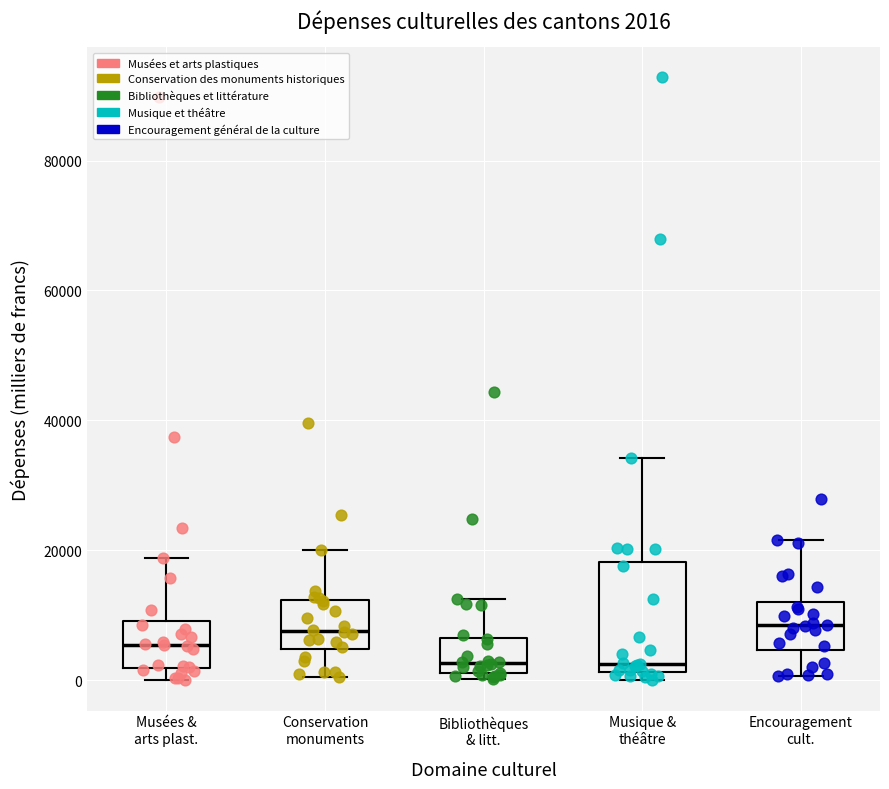

Which box is the tallest, from its lower edge to its upper edge?

Musique & théâtre